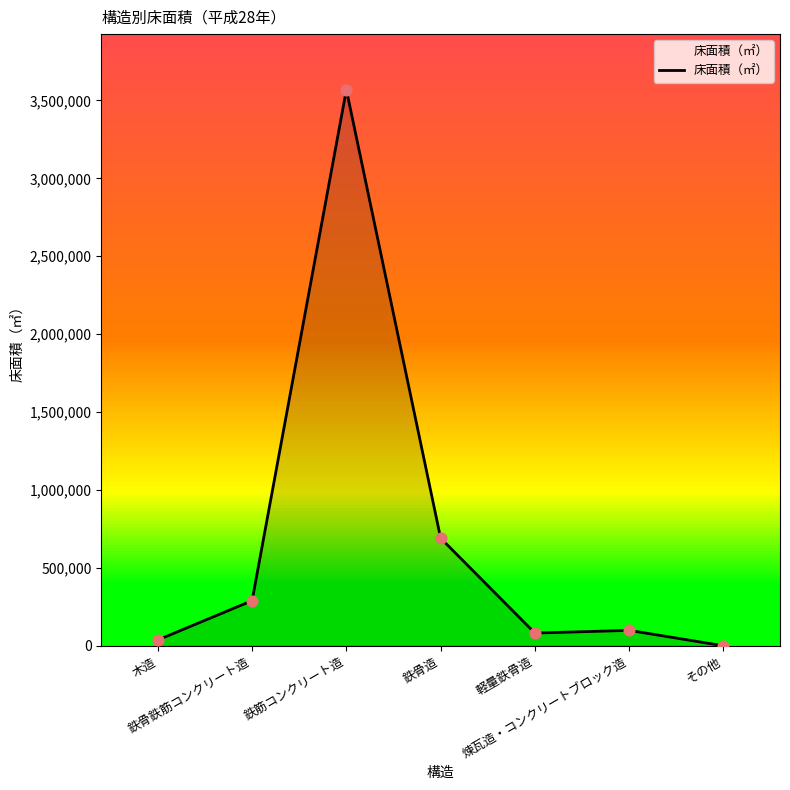

What is the change in value from 鉄筋コンクリート造 to その他?

-3568827